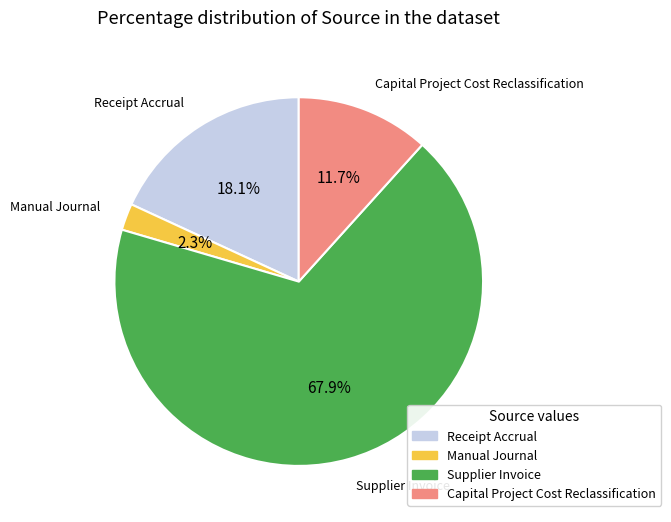

What percentage is the Manual Journal slice, to the nearest percent?

2%